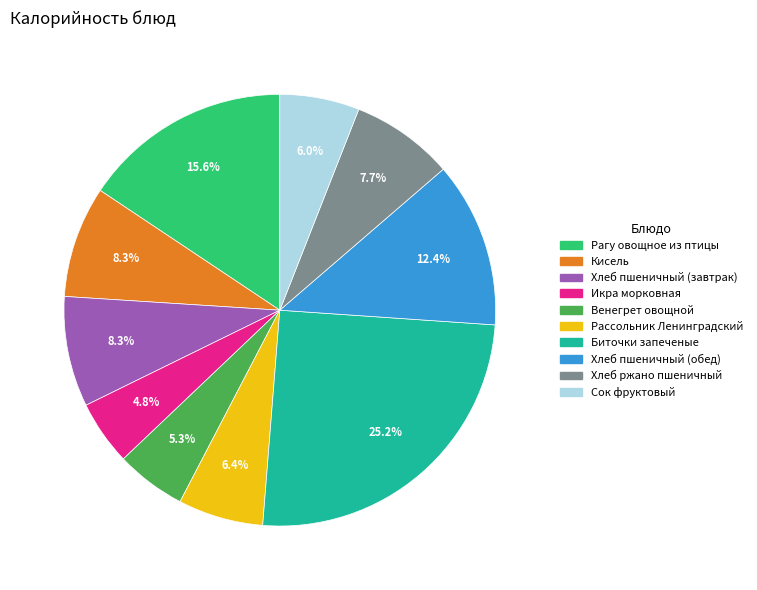

Approximately how many times larger is the value at Кисель compared to Икра морковная?

1.7